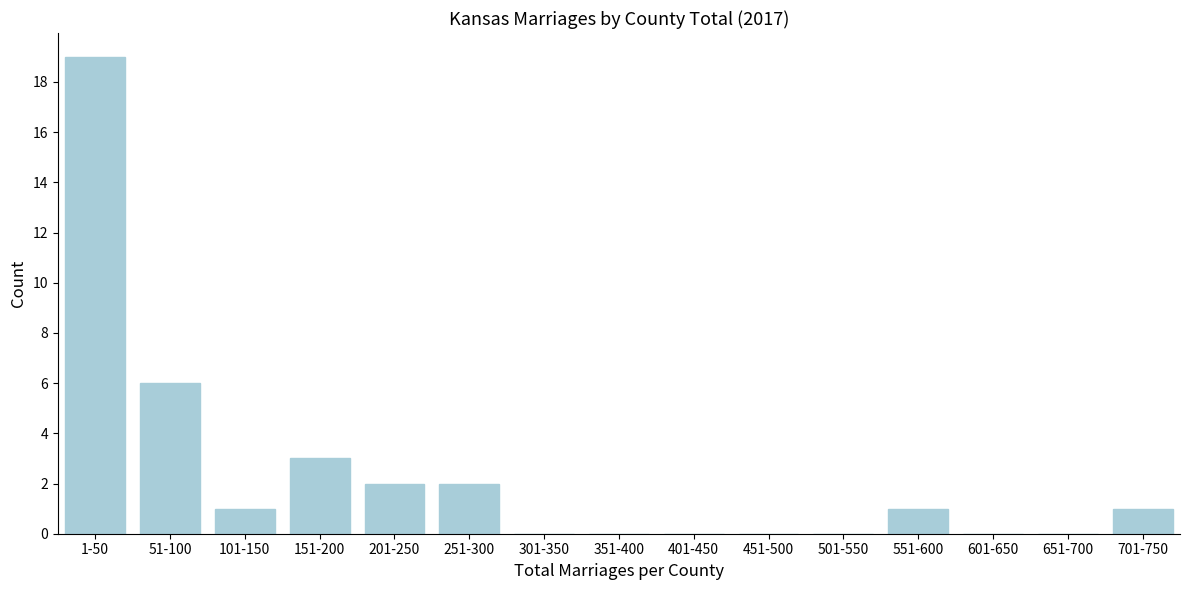

Reading left to right, transcribe all the data shown in this chart.

1-50=19	51-100=6	101-150=1	151-200=3	201-250=2	251-300=2	301-350=0	351-400=0	401-450=0	451-500=0	501-550=0	551-600=1	601-650=0	651-700=0	701-750=1